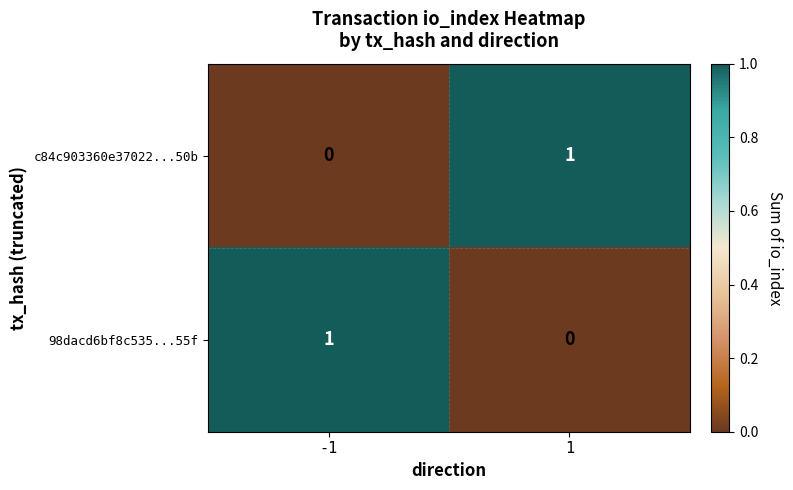

Reading left to right, list all the values displayed in this chart.

c84c903360e37022...50b: 0	1
98dacd6bf8c535...55f: 1	0